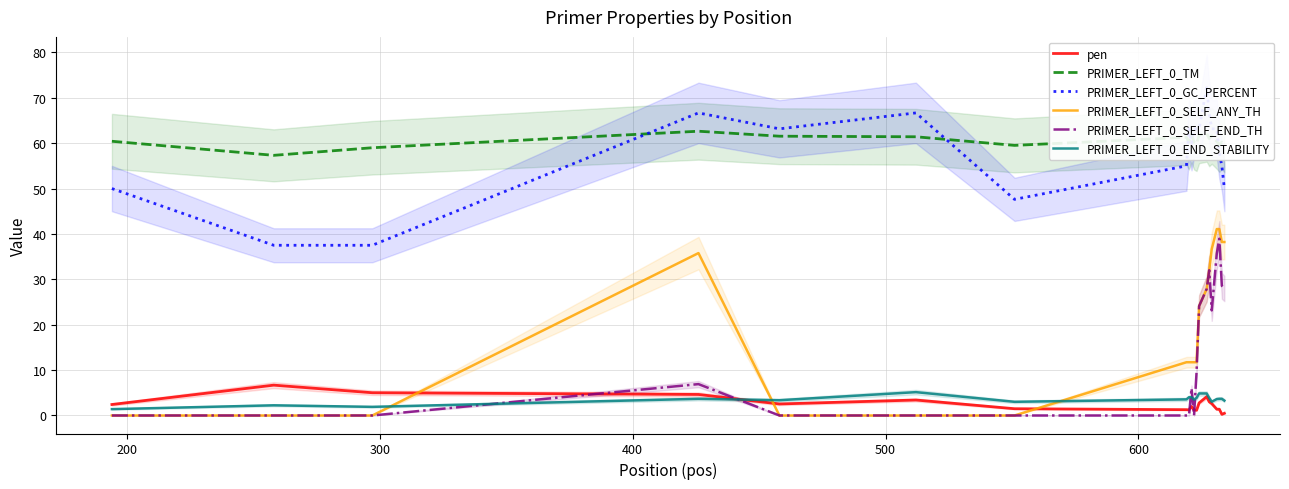

What are all the series names shown in the legend?

pen, PRIMER_LEFT_0_TM, PRIMER_LEFT_0_GC_PERCENT, PRIMER_LEFT_0_SELF_ANY_TH, PRIMER_LEFT_0_SELF_END_TH, PRIMER_LEFT_0_END_STABILITY